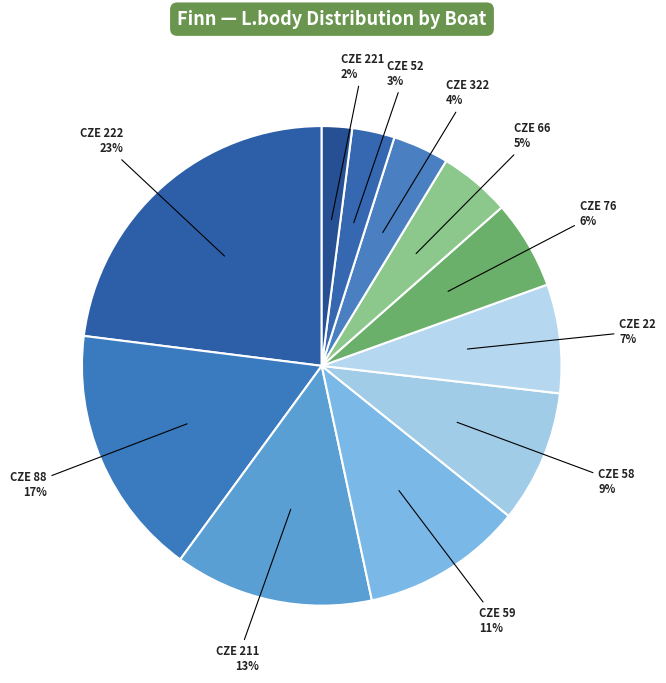

How many segments does this pie chart have?

11